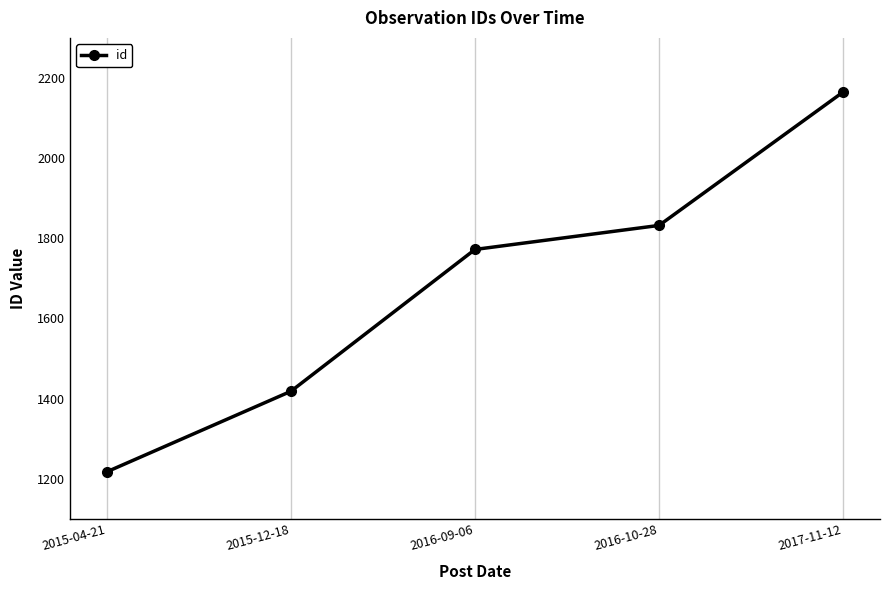

True or false: the data has more than 2 interior local peaks.

False